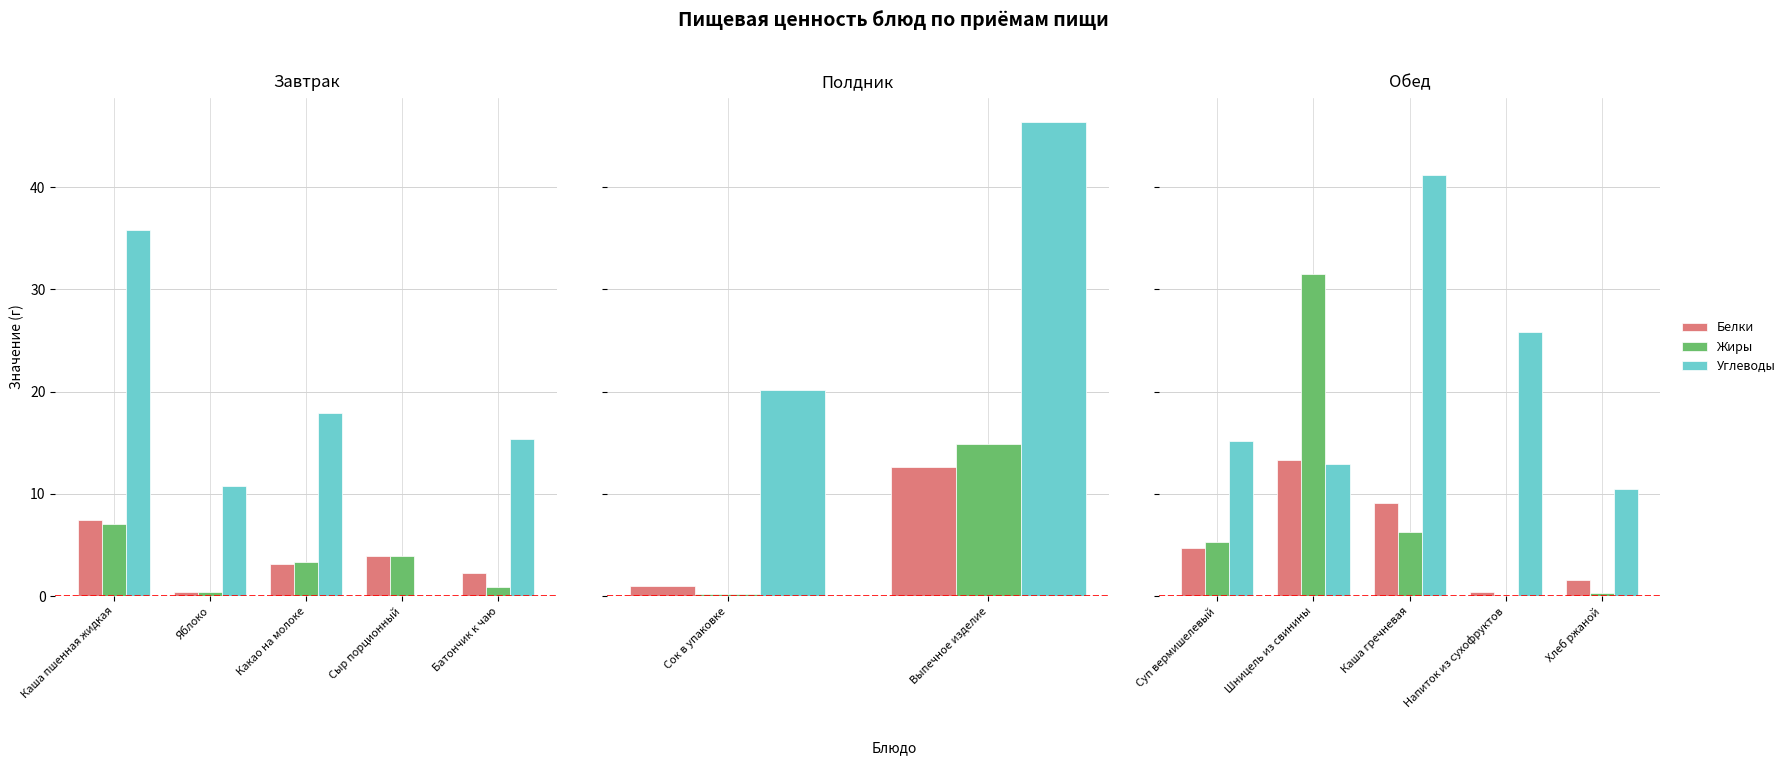

Which has a higher value, Суп вермишелевый or Хлеб ржаной?

Суп вермишелевый